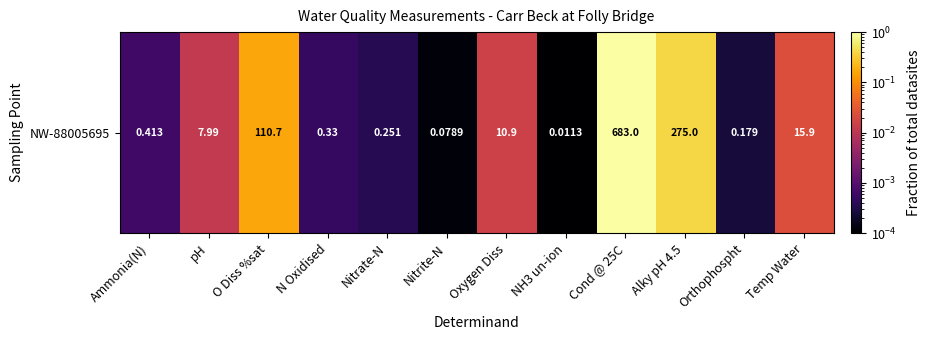

Between Ammonia(N) and Nitrite-N, which is larger?

Ammonia(N)